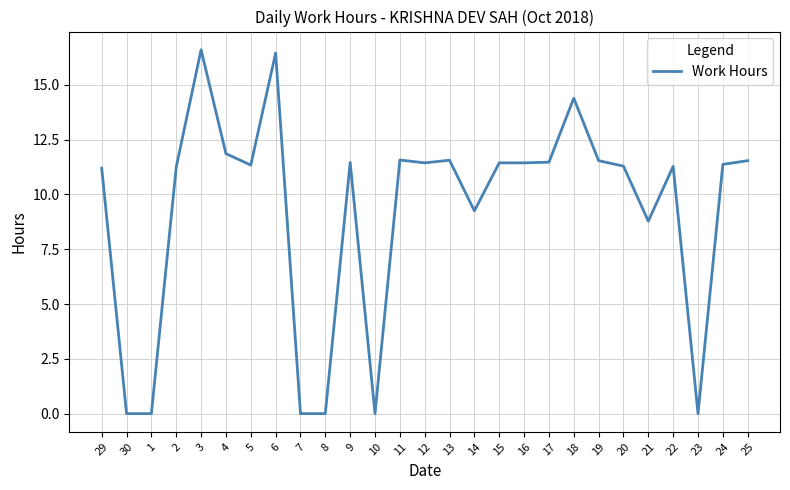

What is the maximum value shown in the chart?

16.6